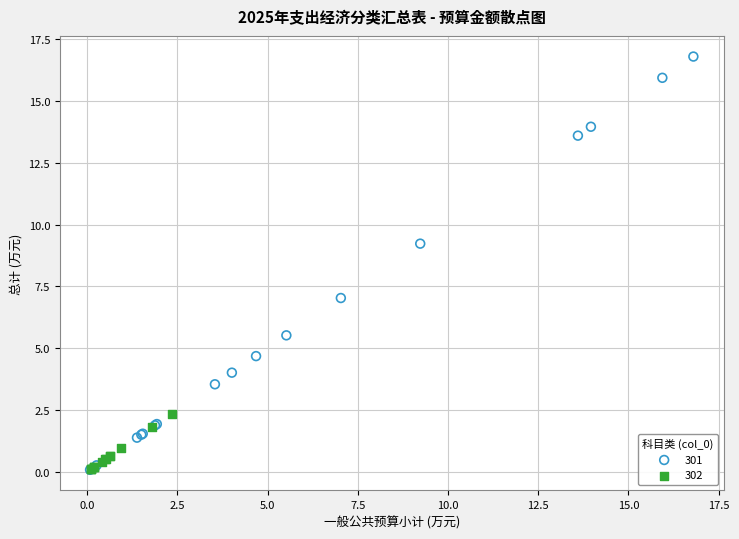

Which series has the largest Y range (max minus min)?

301